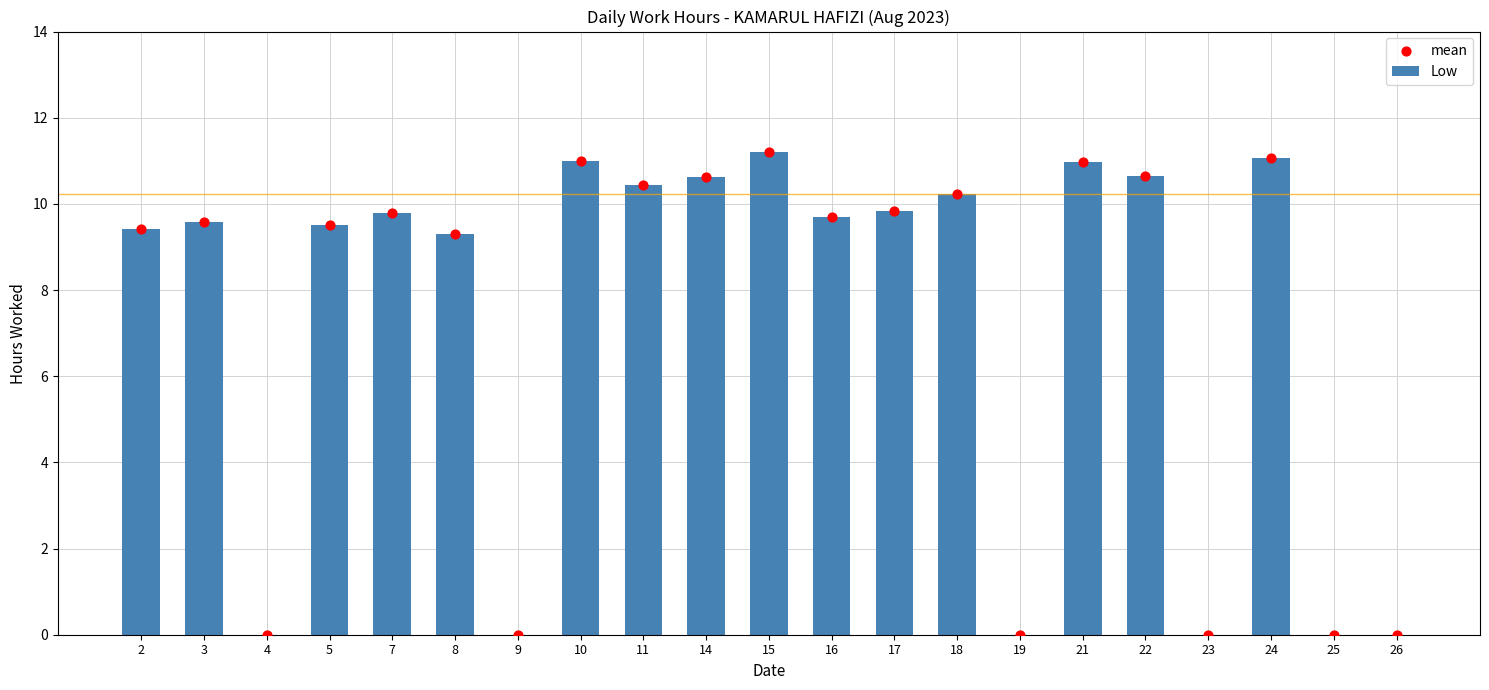

Which series reaches the maximum Y coordinate?

Low